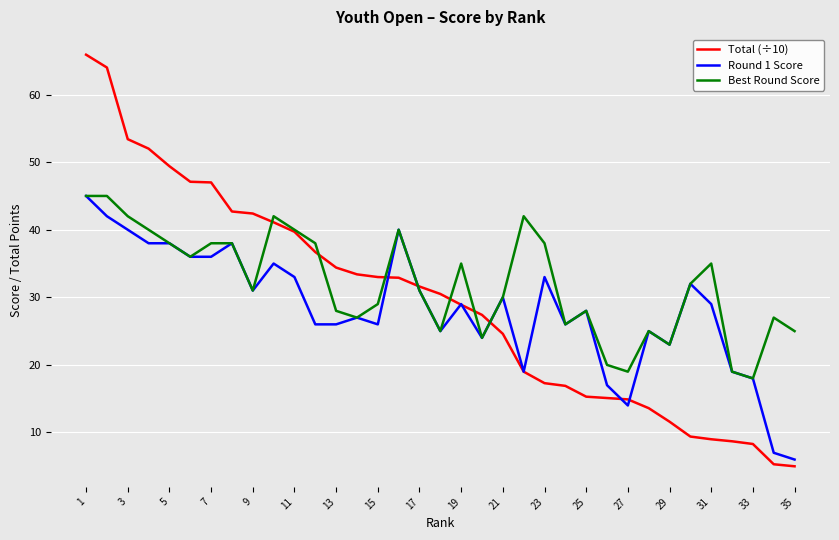

What is the lowest value of the Total (÷10) series?

5.0